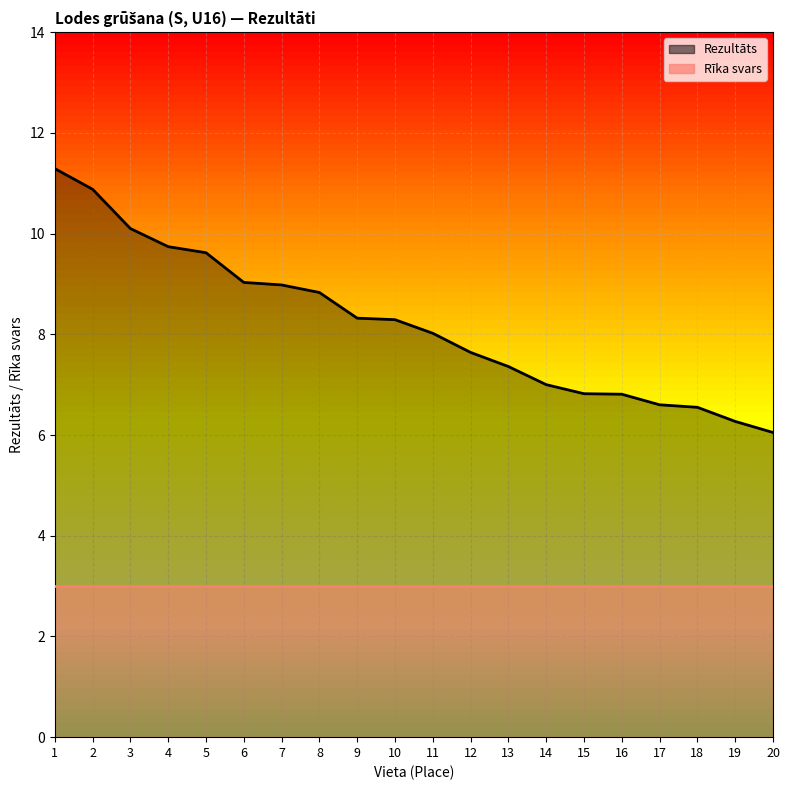

What is the sum of the values at 6 and 9?

17.4